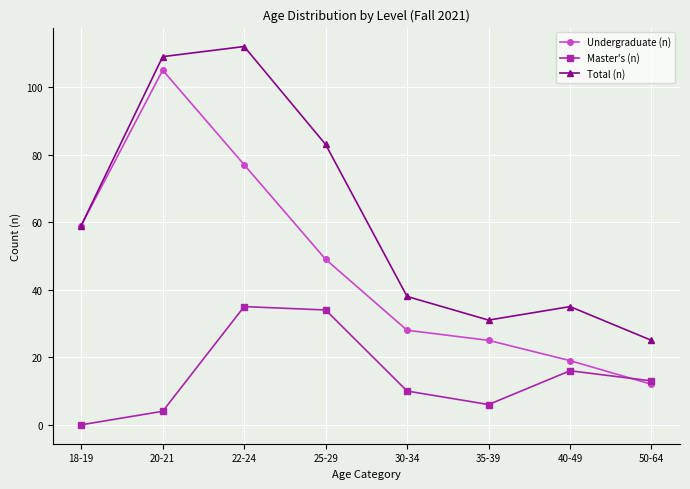

How many distinct data groups are displayed?

3